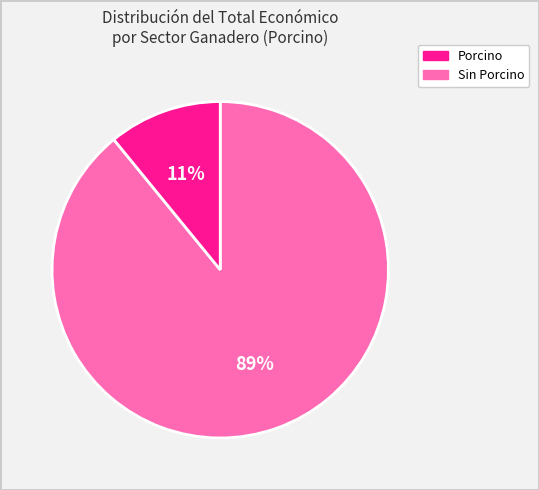

To the nearest percent, what is the average slice percentage?

50%